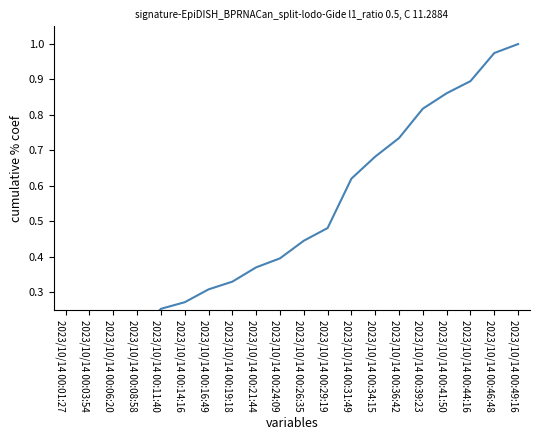

Rank the categories by value from highest to lowest.

2023/10/14 00:49:16, 2023/10/14 00:46:48, 2023/10/14 00:44:16, 2023/10/14 00:41:50, 2023/10/14 00:39:23, 2023/10/14 00:36:42, 2023/10/14 00:34:15, 2023/10/14 00:31:49, 2023/10/14 00:29:19, 2023/10/14 00:26:35, 2023/10/14 00:24:09, 2023/10/14 00:21:44, 2023/10/14 00:19:18, 2023/10/14 00:16:49, 2023/10/14 00:14:16, 2023/10/14 00:11:40, 2023/10/14 00:08:58, 2023/10/14 00:06:20, 2023/10/14 00:03:54, 2023/10/14 00:01:27